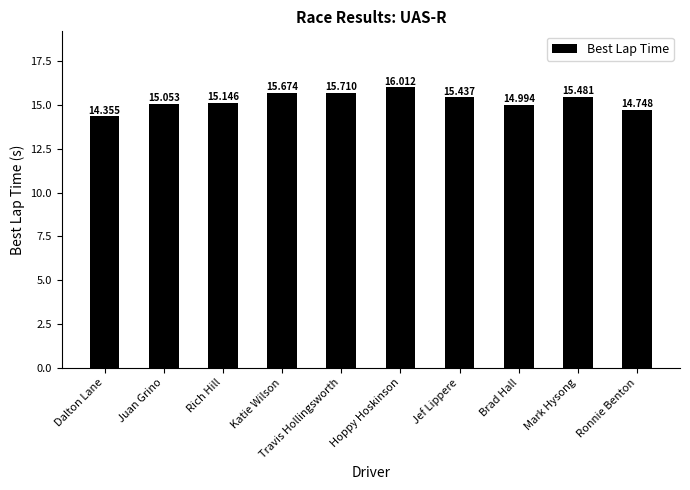

What position from the left is Dalton Lane?

1